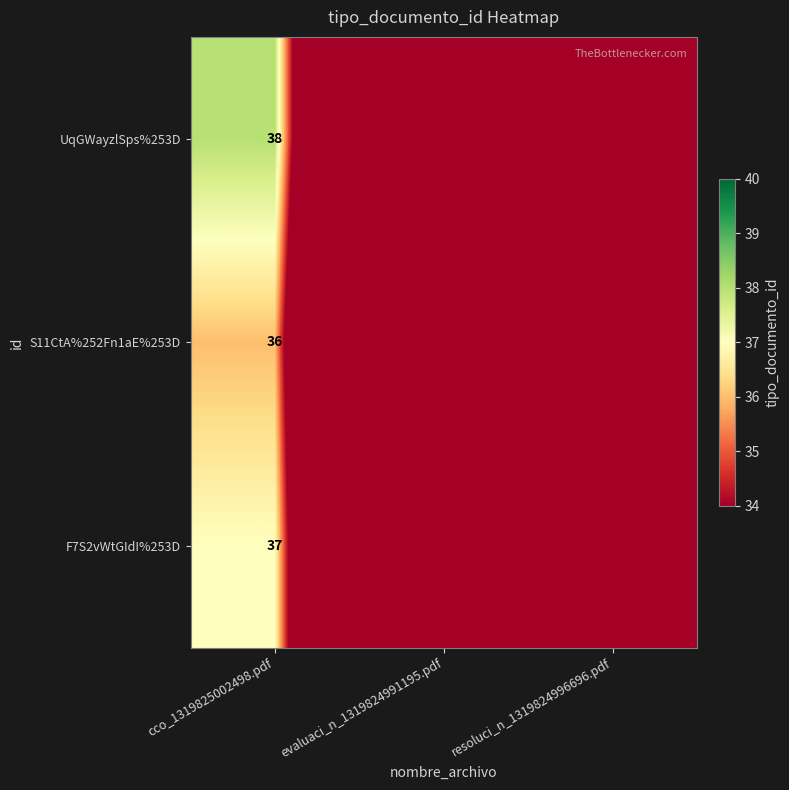

Which category has the lowest value across all series?

evaluaci_n_1319824991195.pdf